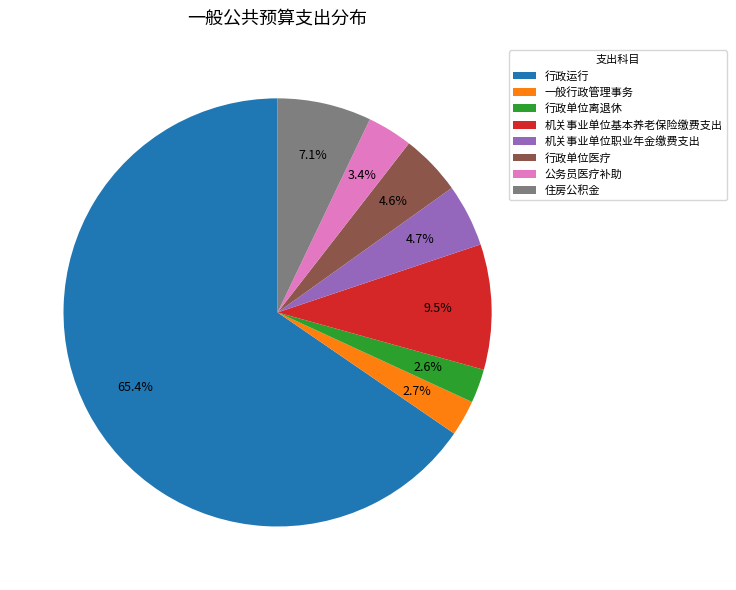

Is there a majority slice in this chart?

Yes